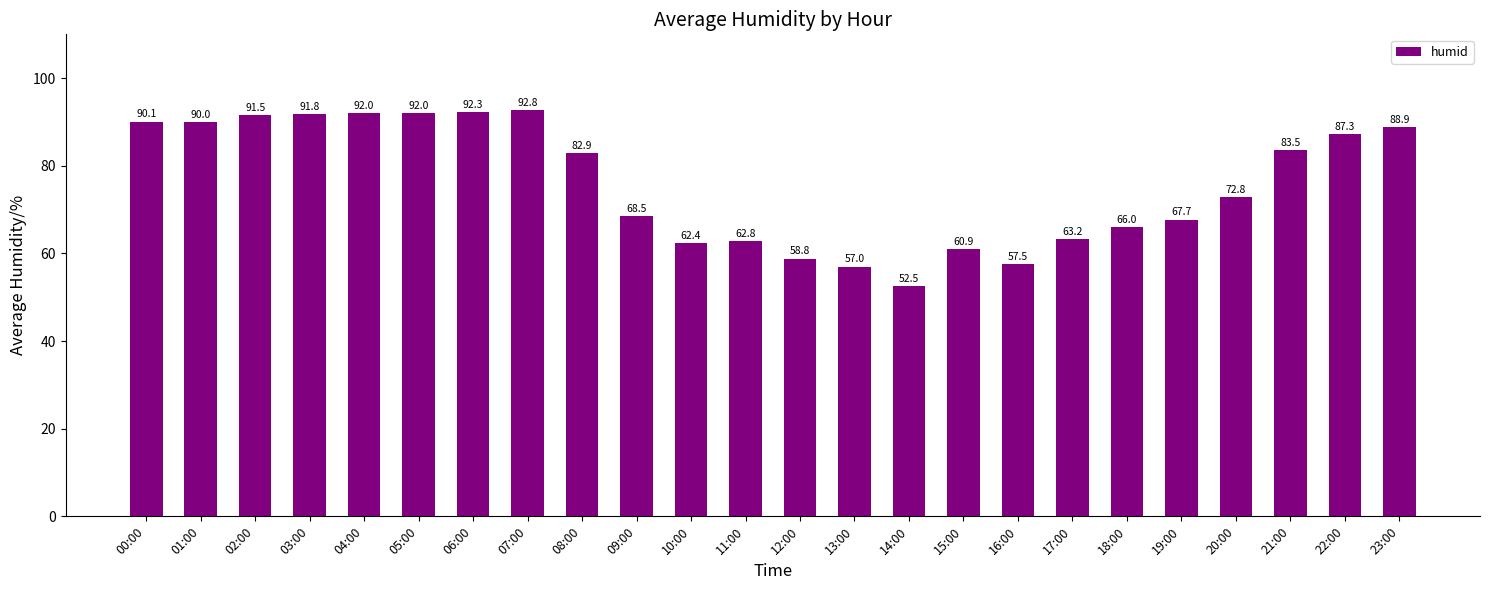

Reading right to left, what are all the values shown in this chart?

88.9	87.3	83.5	72.8	67.7	66.0	63.2	57.5	60.9	52.5	57.0	58.8	62.8	62.4	68.5	82.9	92.8	92.3	92.0	92.0	91.8	91.5	90.0	90.1